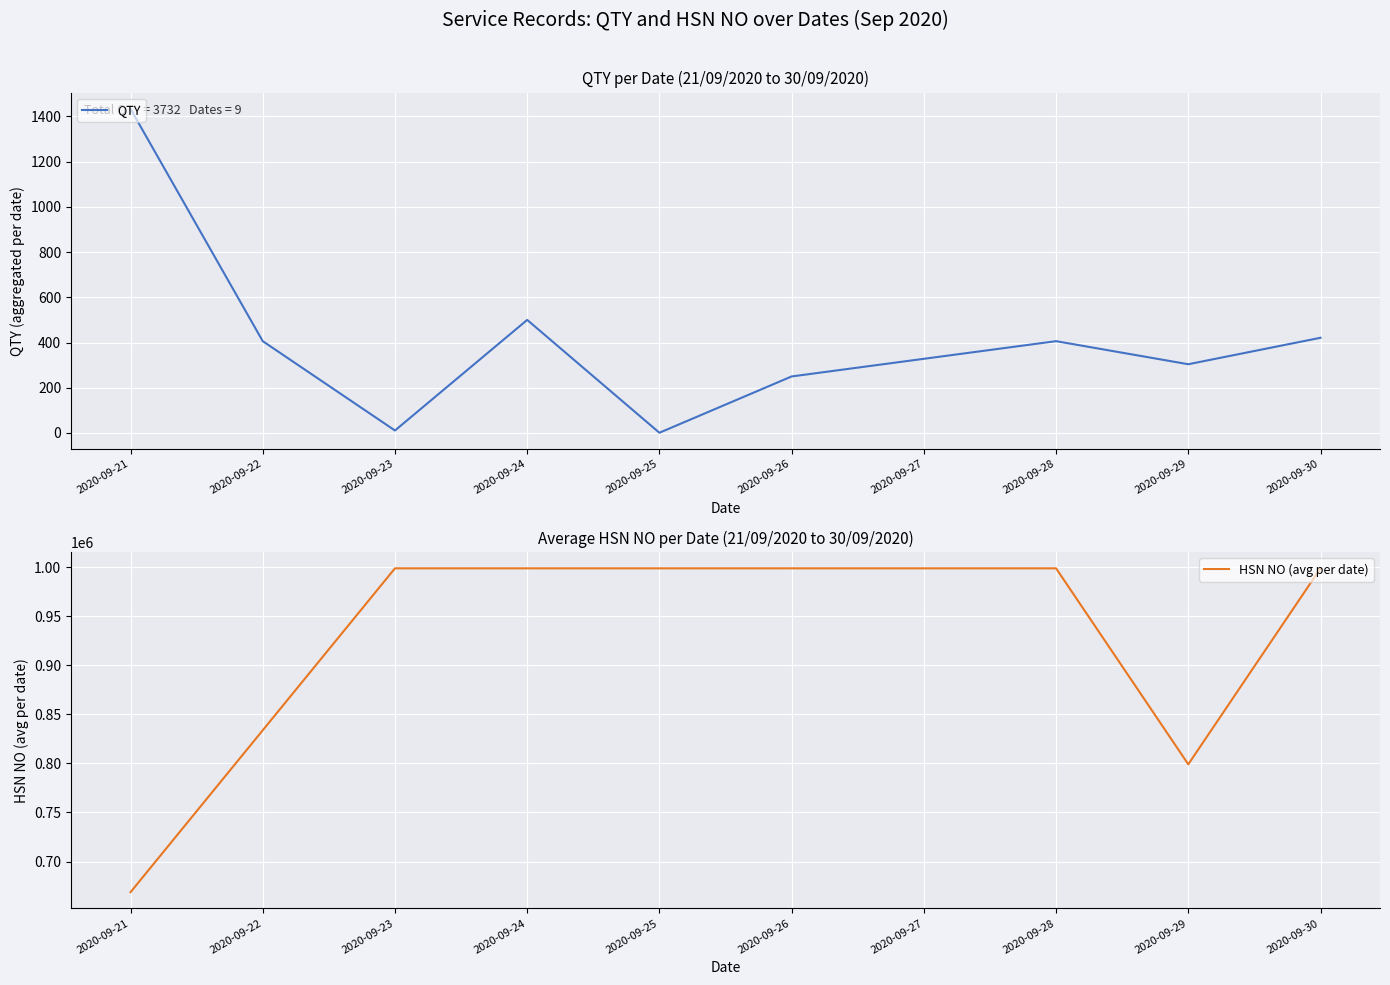

At which label does HSN NO (avg per date) reach its minimum?

2020-09-21